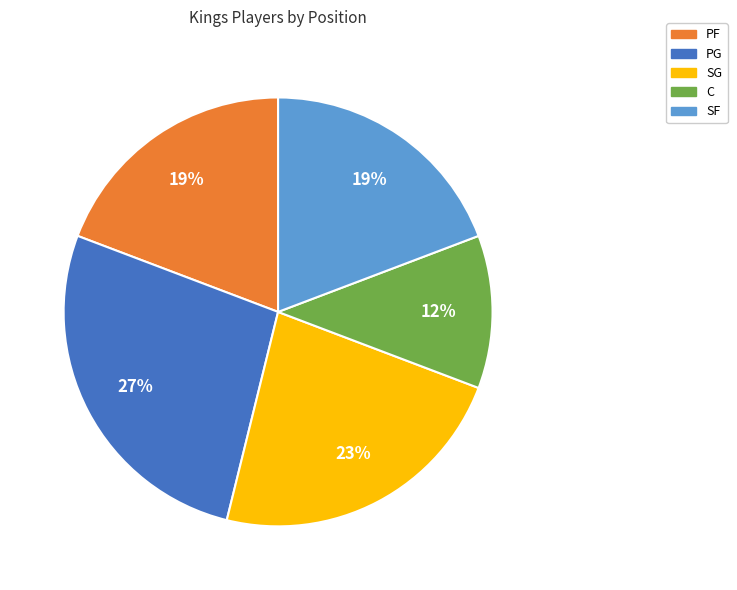

To the nearest percent, what is the average slice percentage?

20%